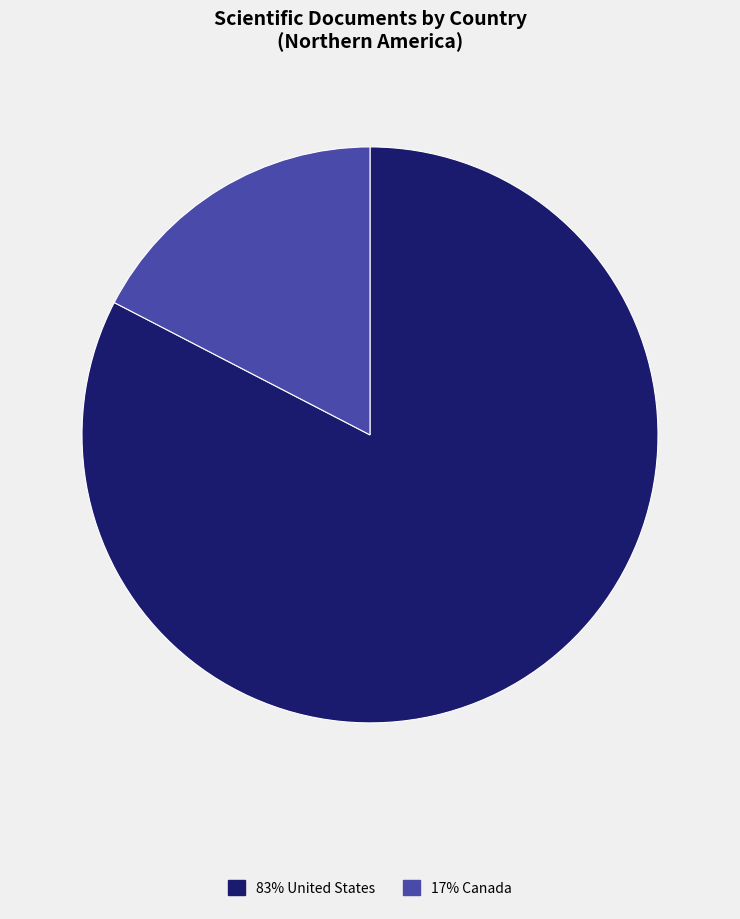

What is the smallest slice in the pie chart?

17% Canada